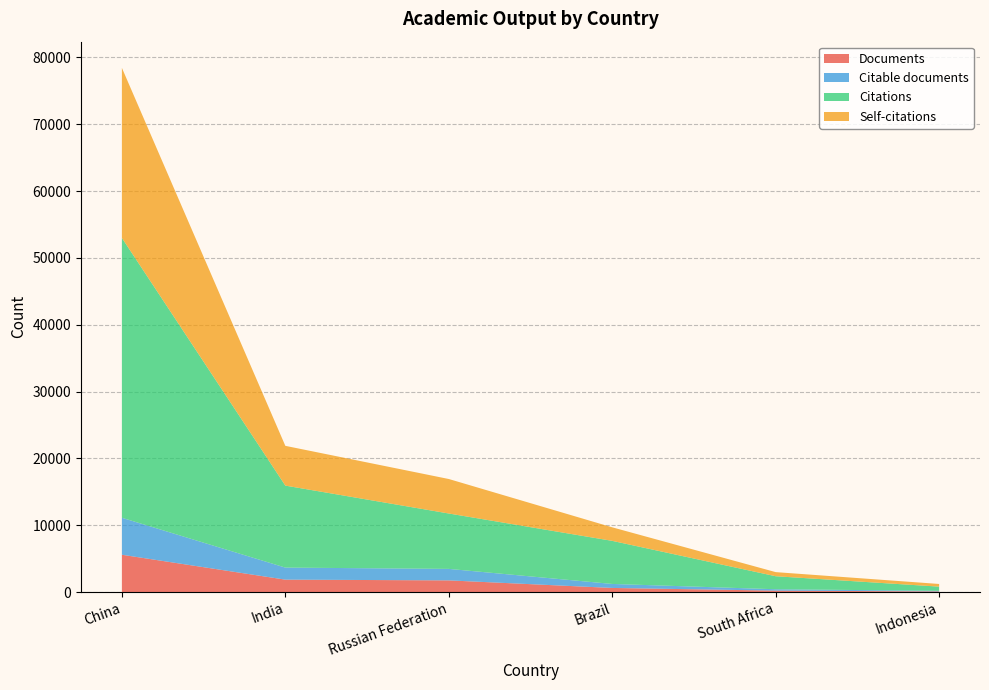

Reading left to right, list all the values displayed in this chart.

Documents: 5580	1853	1743	611	210	91
Citable documents: 5532	1804	1720	599	207	91
Citations: 41874	12269	8288	6447	1946	624
Self-citations: 25449	5950	5162	2026	616	400